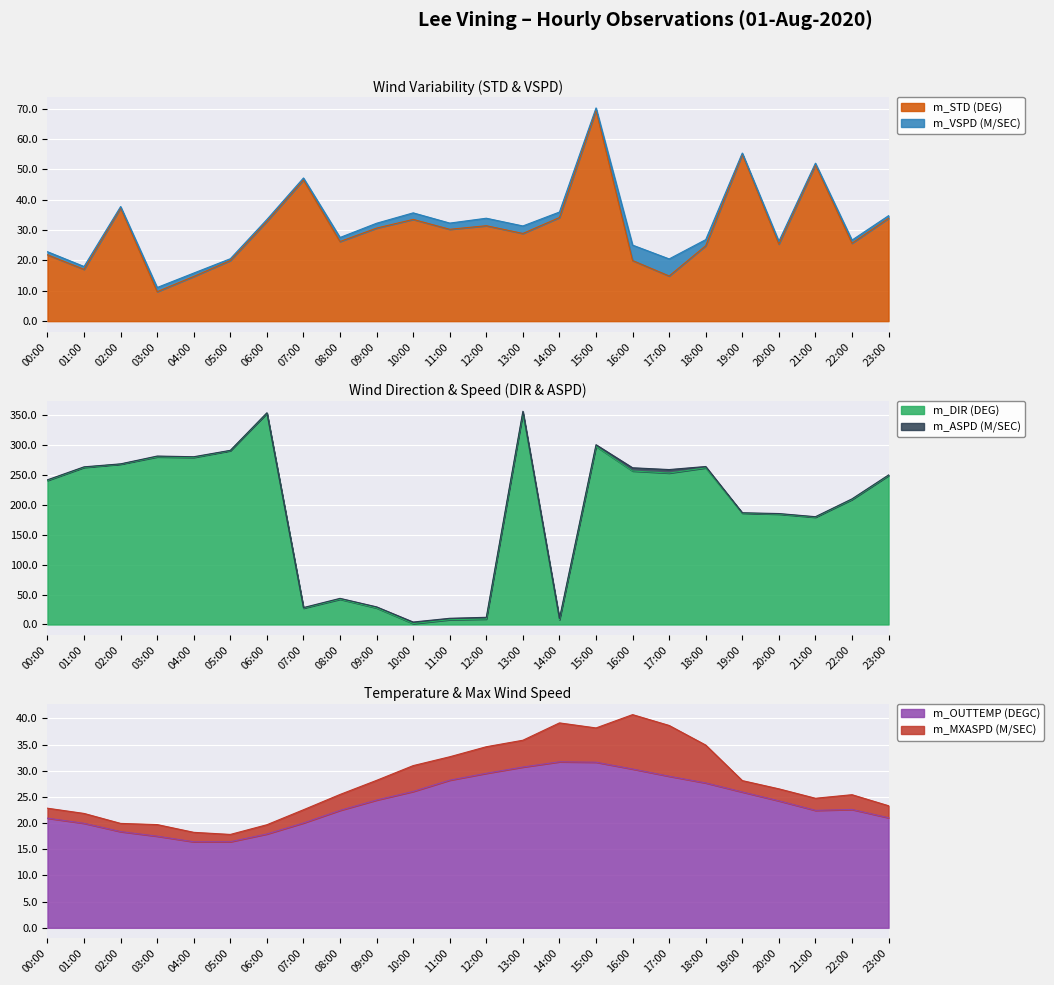

What is the spread (max minus min) of values at 15:00?

266.2